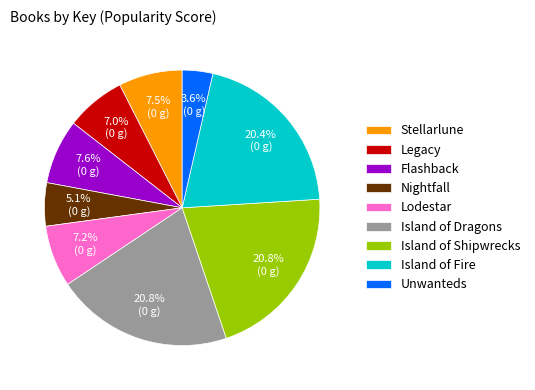

Count the number of slices in the pie.

9